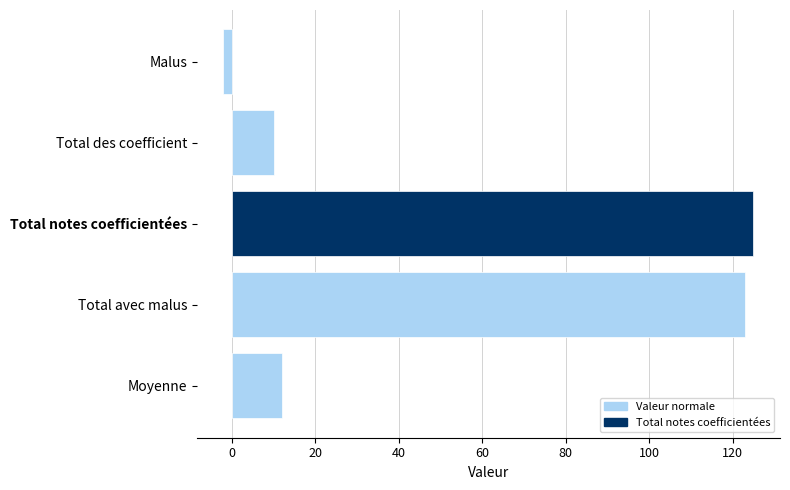

What is the average value?

54